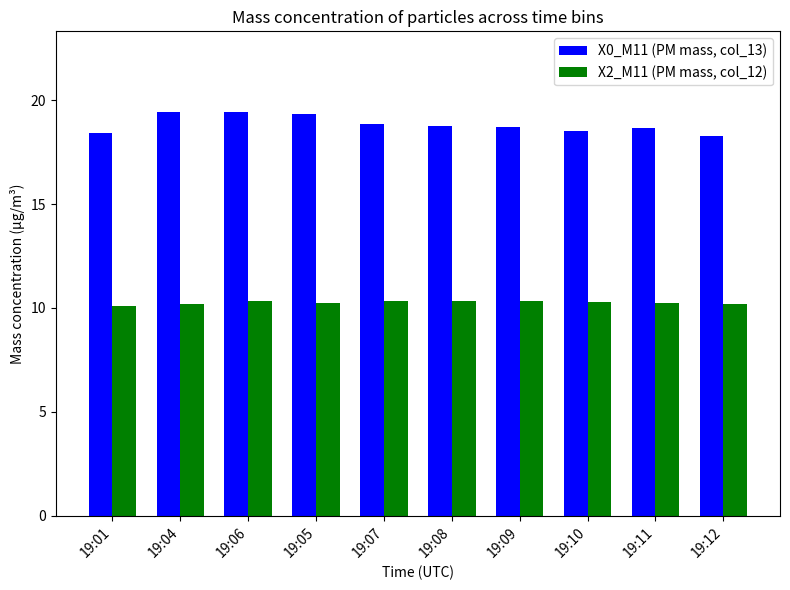

Is the value of X0_M11 (PM mass, col_13) at 19:09 greater than the value of X2_M11 (PM mass, col_12) at 19:10?

Yes